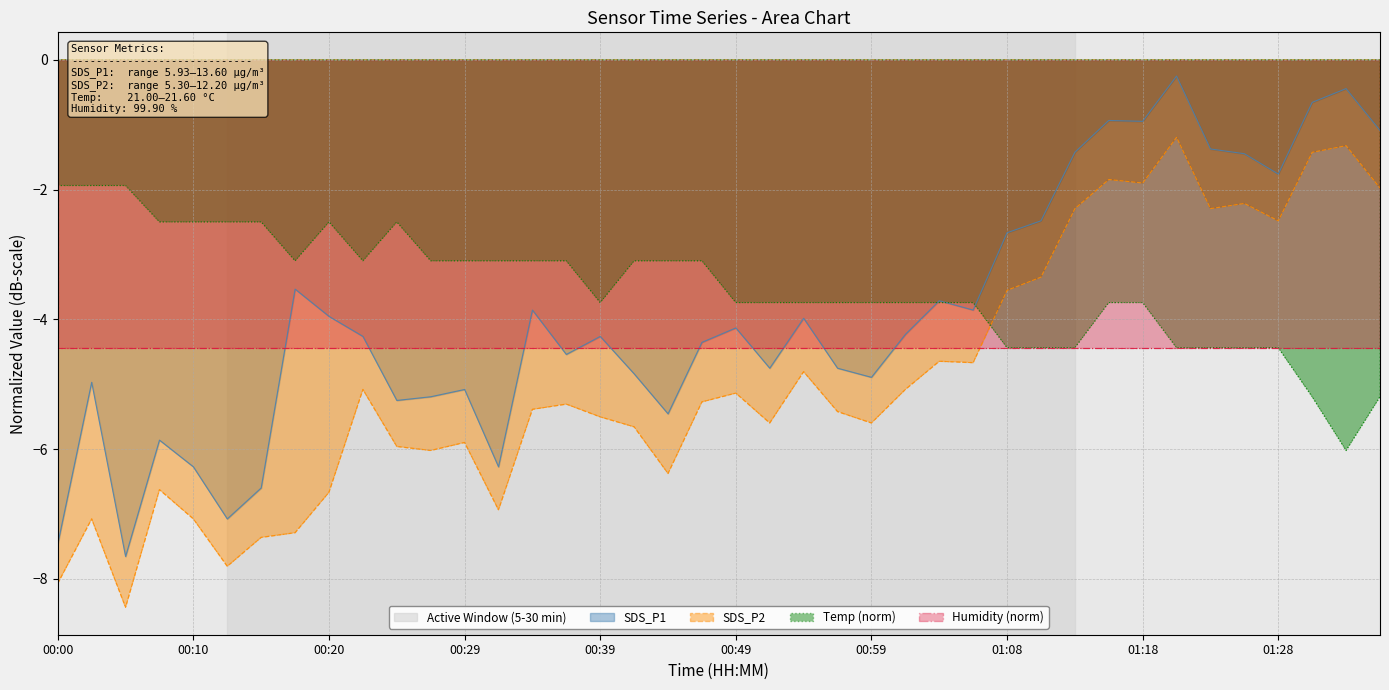

What is the difference between the maximum and minimum values in the Temp series?

4.1